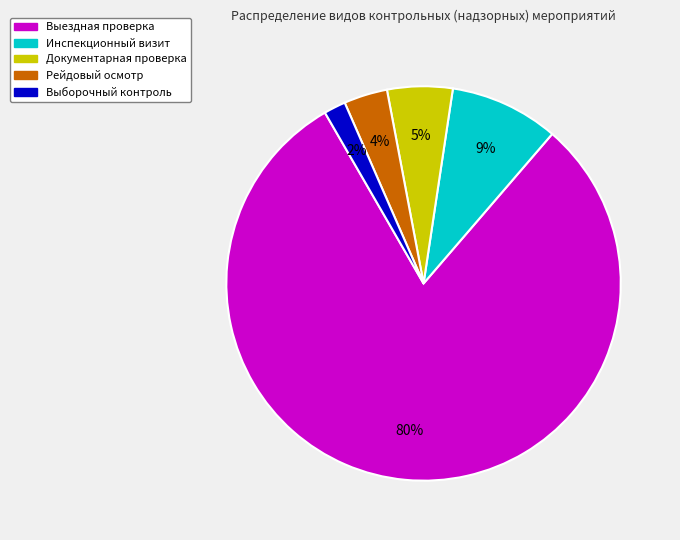

The Выездная проверка slice represents 80% of the pie. True or false?

True